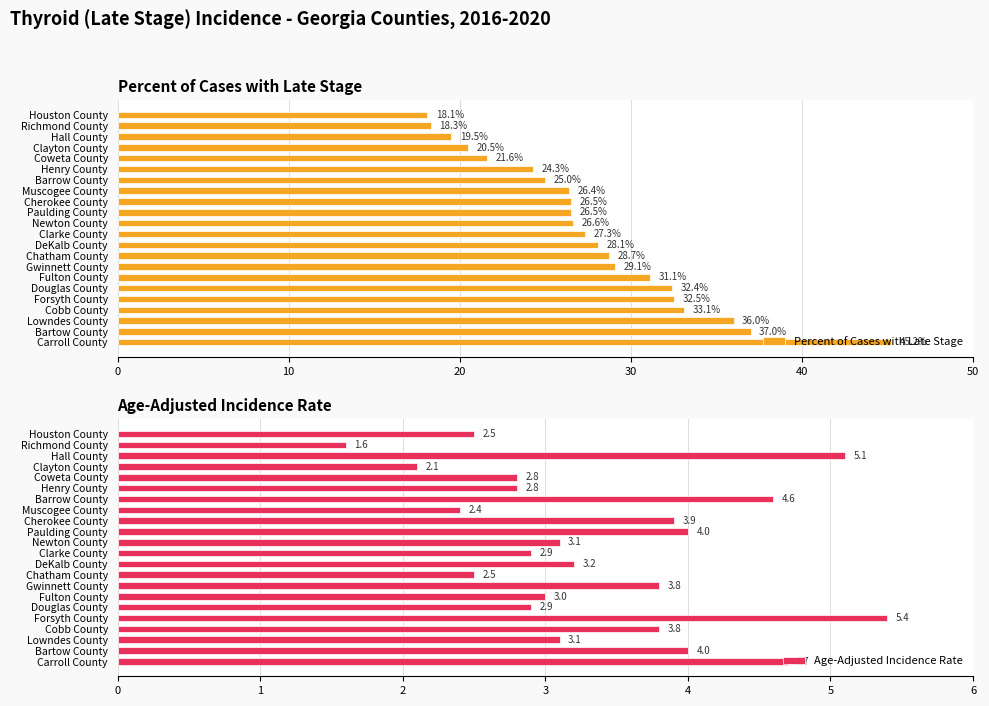

What is the difference between the maximum and minimum values in the Age-Adjusted Incidence Rate series?

3.8